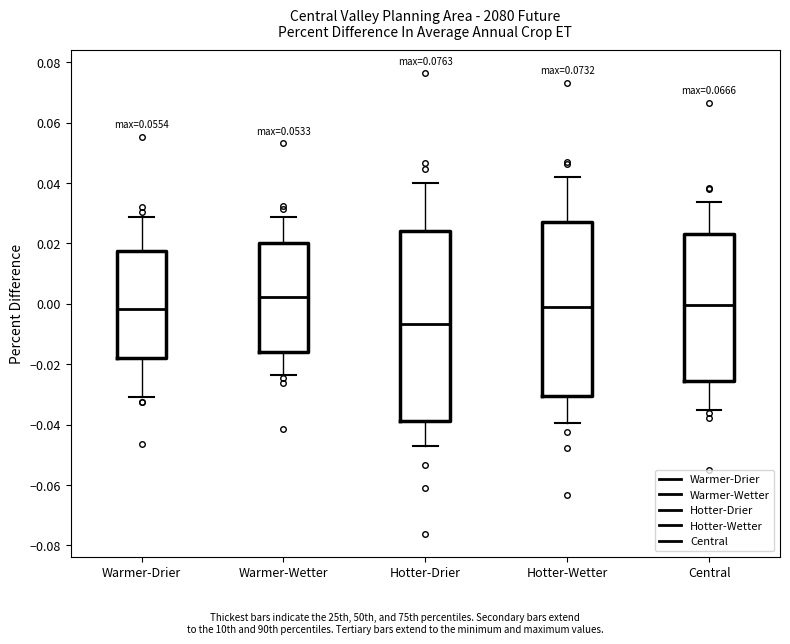

Reading left to right, read every box against the y-axis: the position of its median line, the range the box covers, and the ends of its whiskers. The values are not printed on the chart, so give them approximately, as read against the axis.

Warmer-Drier: median -0.002, box -0.018 to 0.018, whiskers -0.030 to 0.028
Warmer-Wetter: median 0.002, box -0.016 to 0.020, whiskers -0.024 to 0.028
Hotter-Drier: median -0.006, box -0.038 to 0.024, whiskers -0.048 to 0.040
Hotter-Wetter: median -0.002, box -0.030 to 0.026, whiskers -0.040 to 0.042
Central: median 0.000, box -0.026 to 0.024, whiskers -0.036 to 0.034